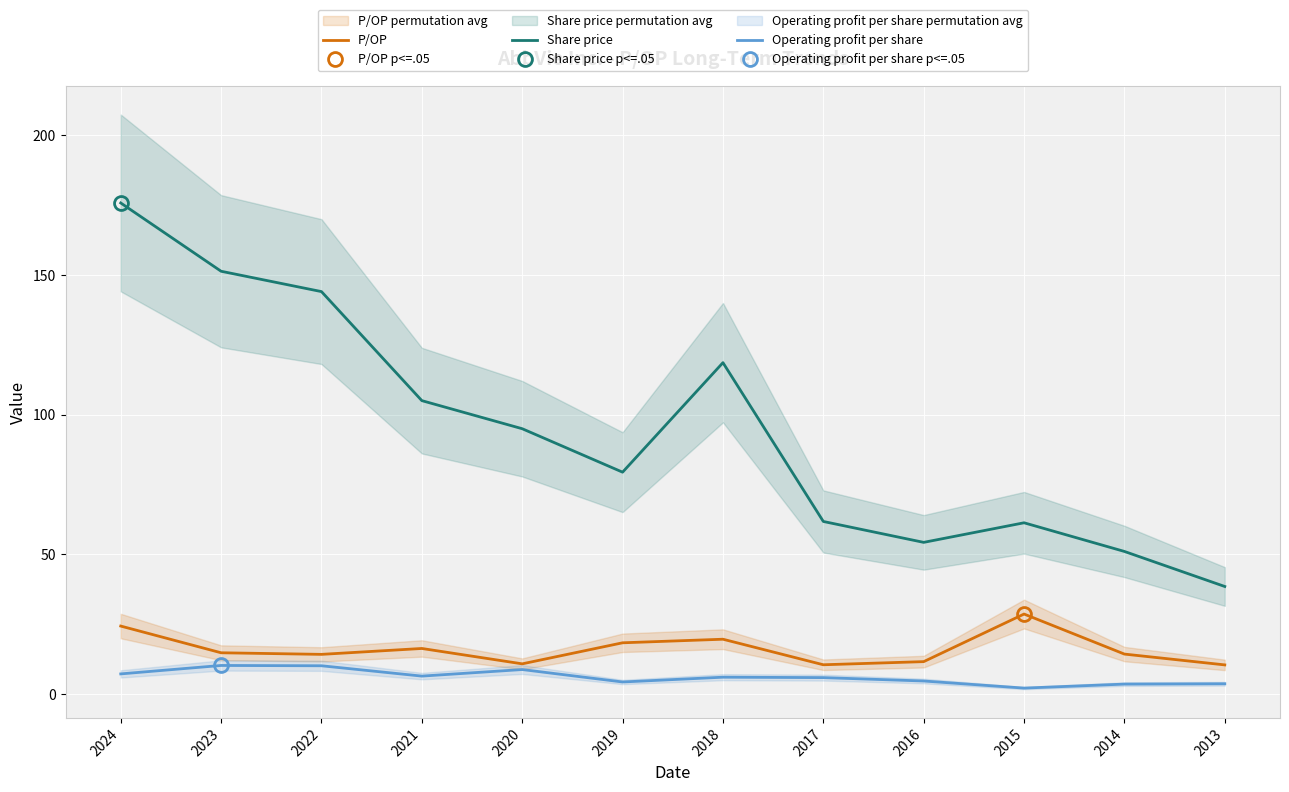

In P/OP, how many points are lower than both neighbors (excluding endpoints)?

3